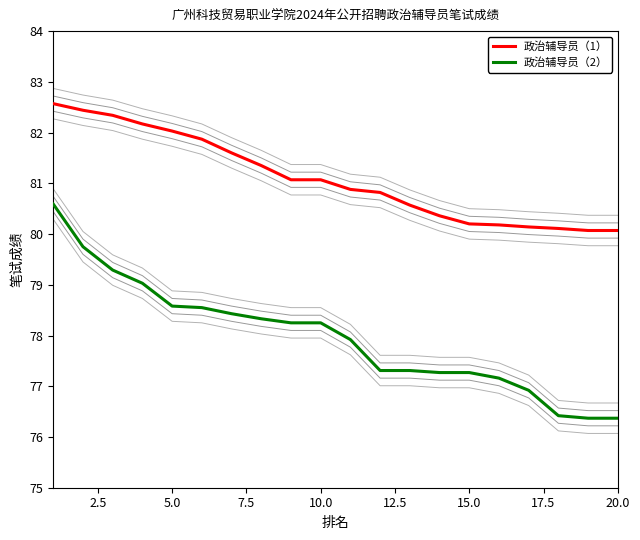

Reading left to right, extract all data points from this chart.

政治辅导员（1）: 82.6	82.4	82.3	82.2	82.0	81.9	81.6	81.3	81.1	81.1	80.9	80.8	80.6	80.4	80.2	80.2	80.1	80.1	80.1	80.1
政治辅导员（2）: 80.6	79.8	79.3	79.0	78.6	78.5	78.4	78.3	78.2	78.2	77.9	77.3	77.3	77.3	77.3	77.2	76.9	76.4	76.4	76.4